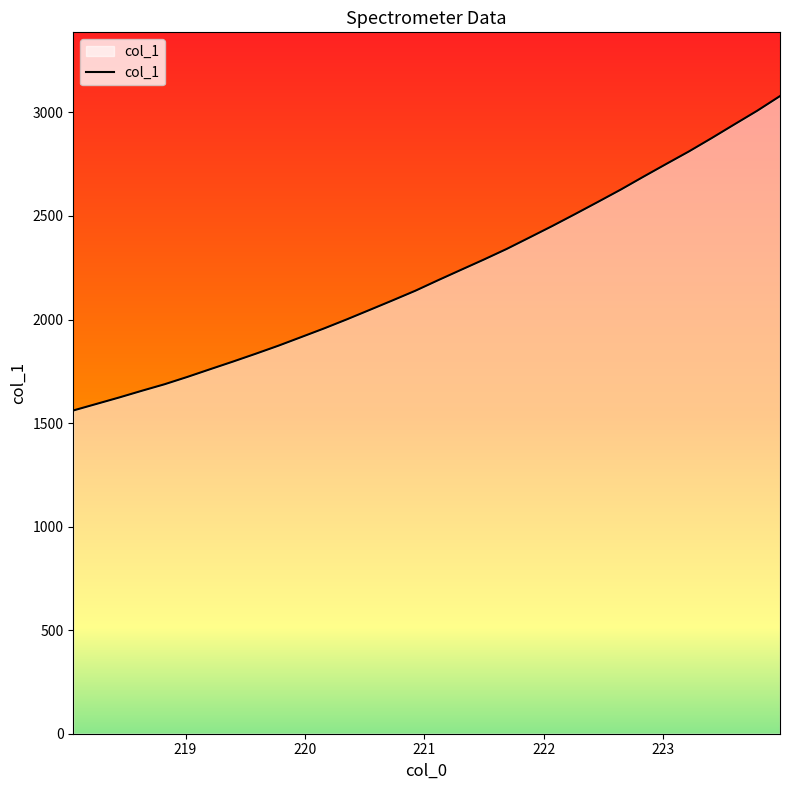

What is the sum of all values?

71028.7